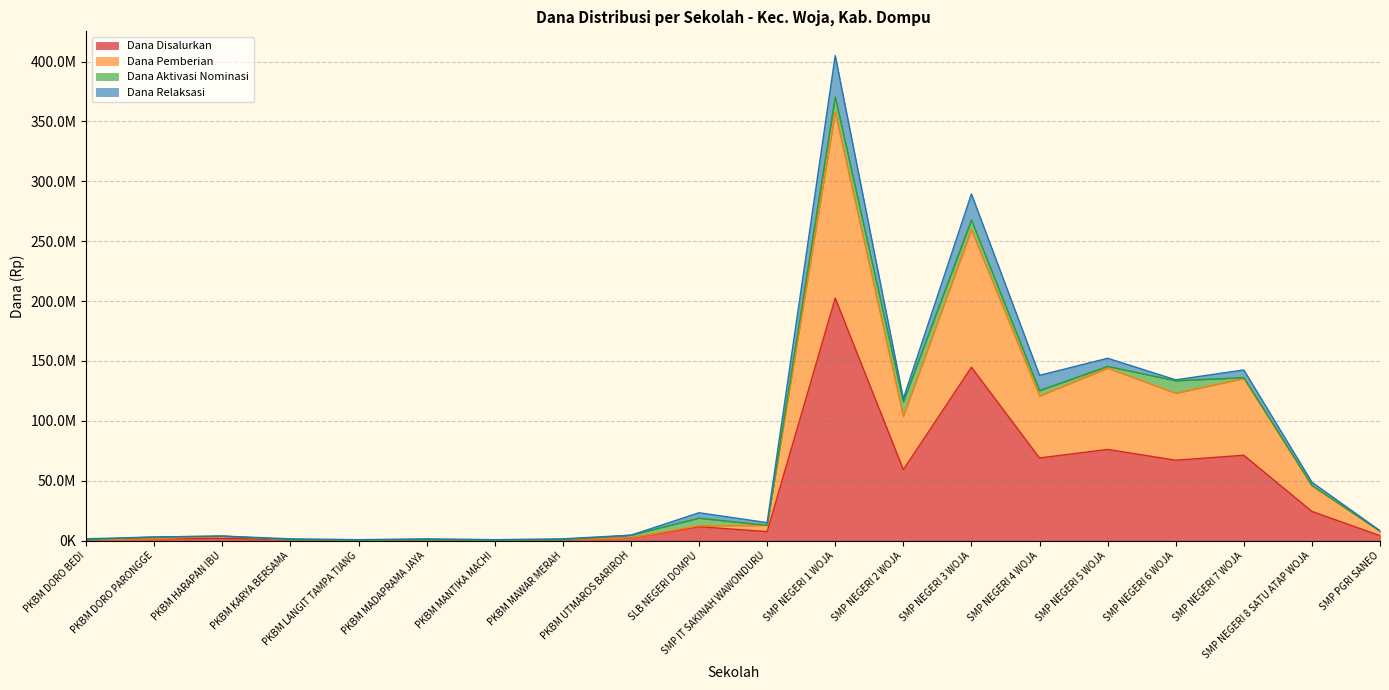

Which has a higher value, PKBM KARYA BERSAMA or SMP NEGERI 7 WOJA?

SMP NEGERI 7 WOJA